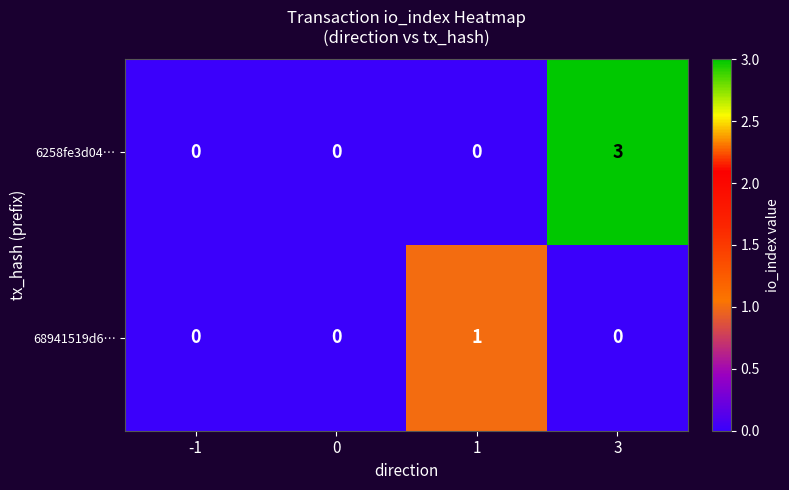

Reading left to right, list all the values displayed in this chart.

6258fe3d04…: 0	0	0	3
68941519d6…: 0	0	1	0